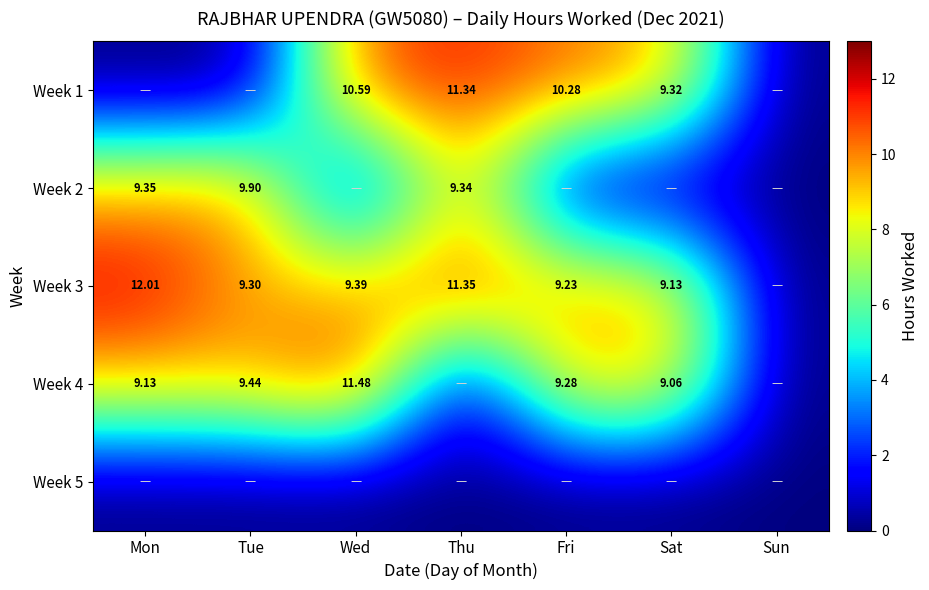

The value of Week 1 at Tue is -5.2. True or false?

False